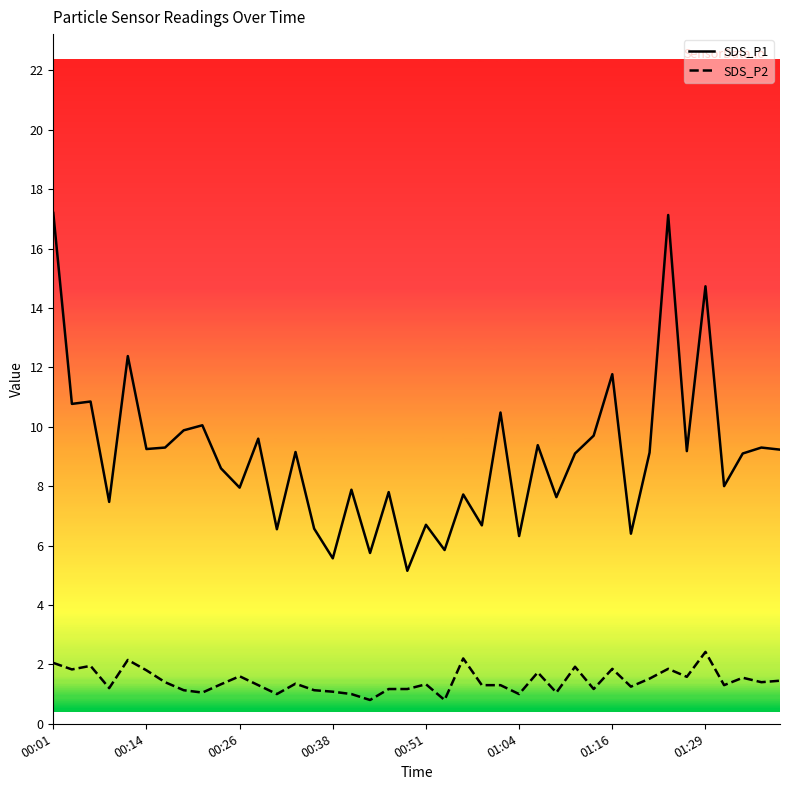

The SDS_P1 series shows 9.6 at 11. True or false?

True